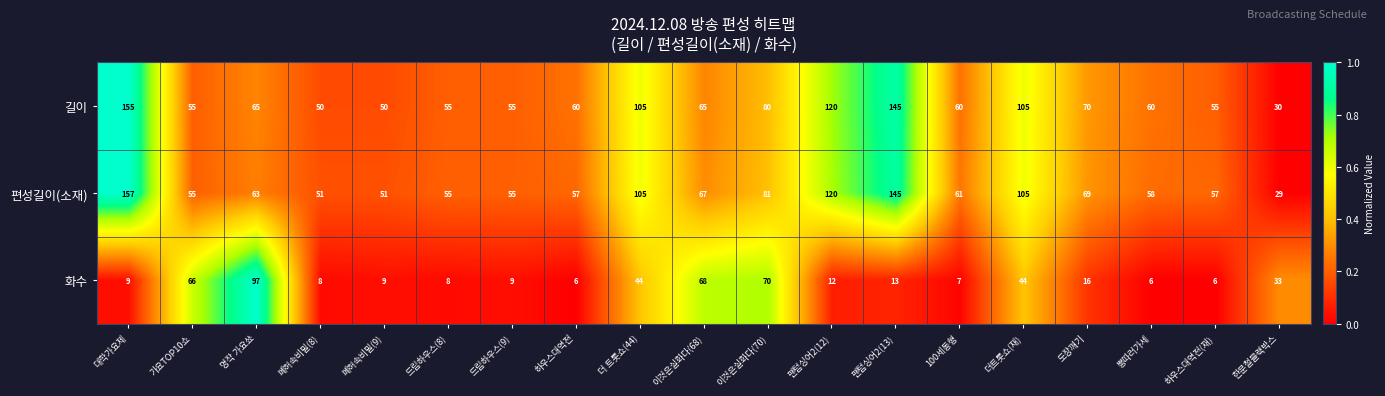

Which series has the widest spread of values?

편성길이(소재)